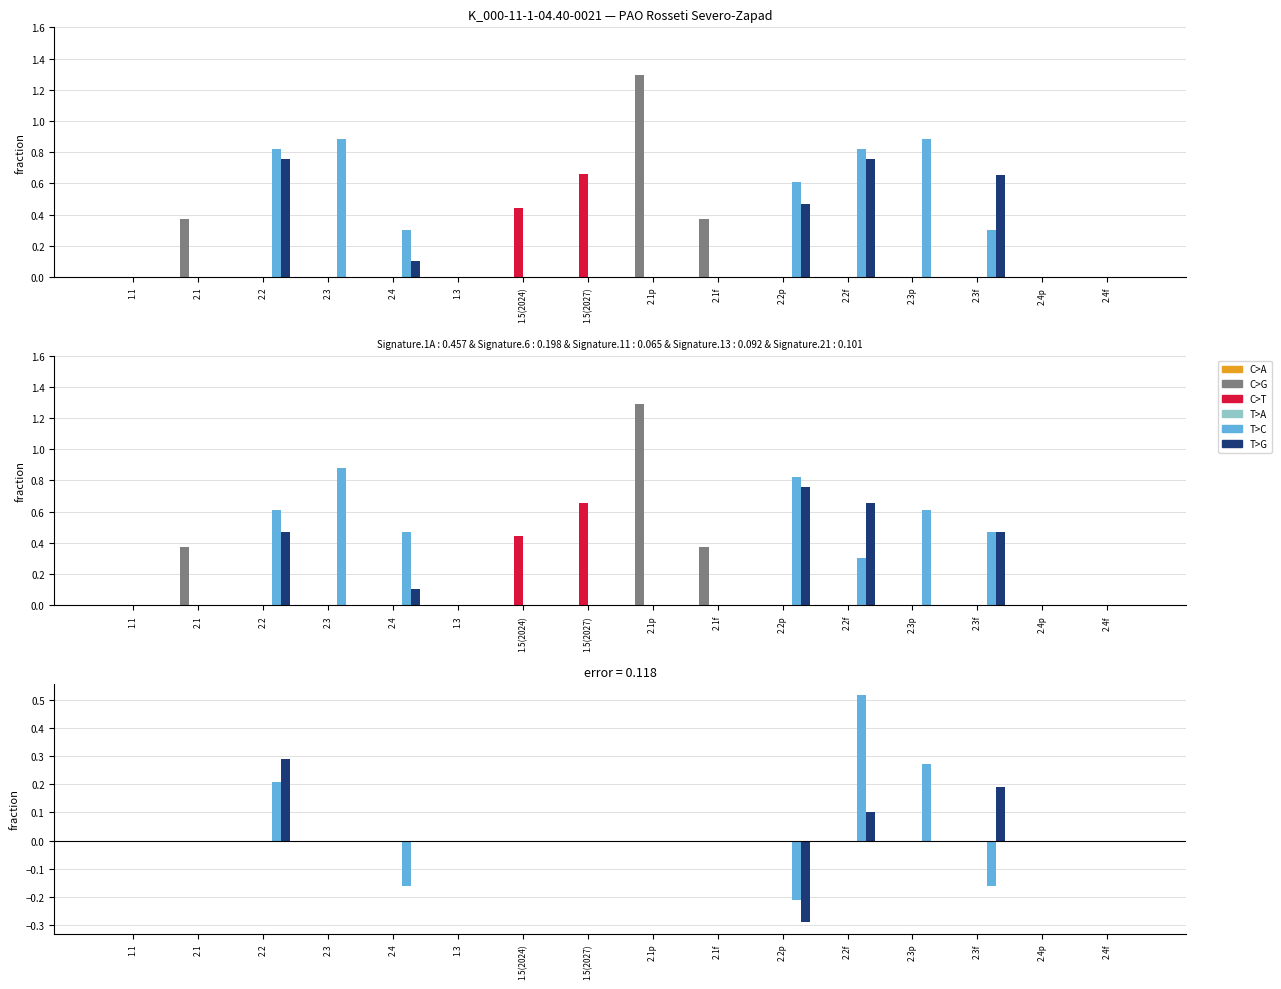

True or false: C>T has a value of 0.0 at 2.3p.

True